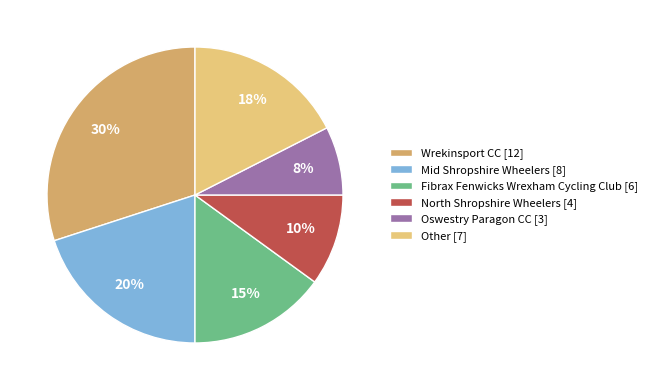

Which slice is the smallest?

Oswestry Paragon CC